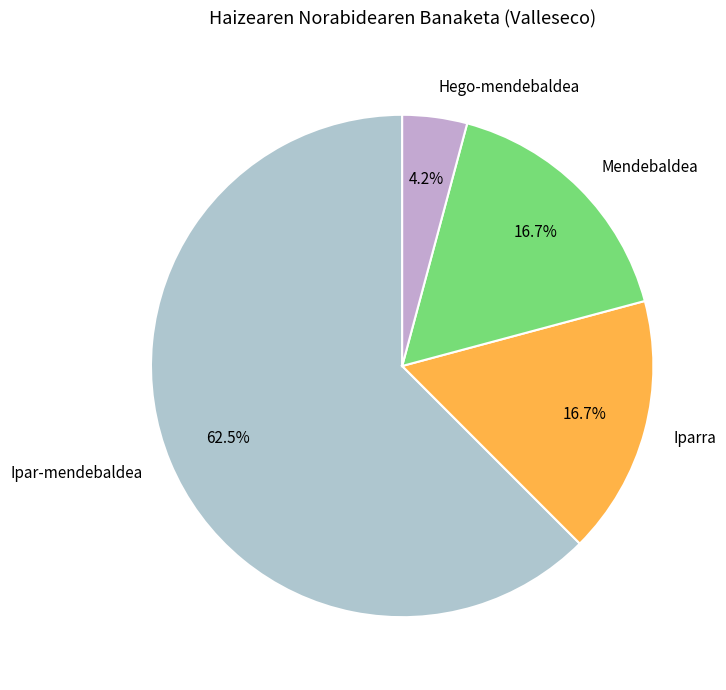

What is the majority slice?

Ipar-mendebaldea